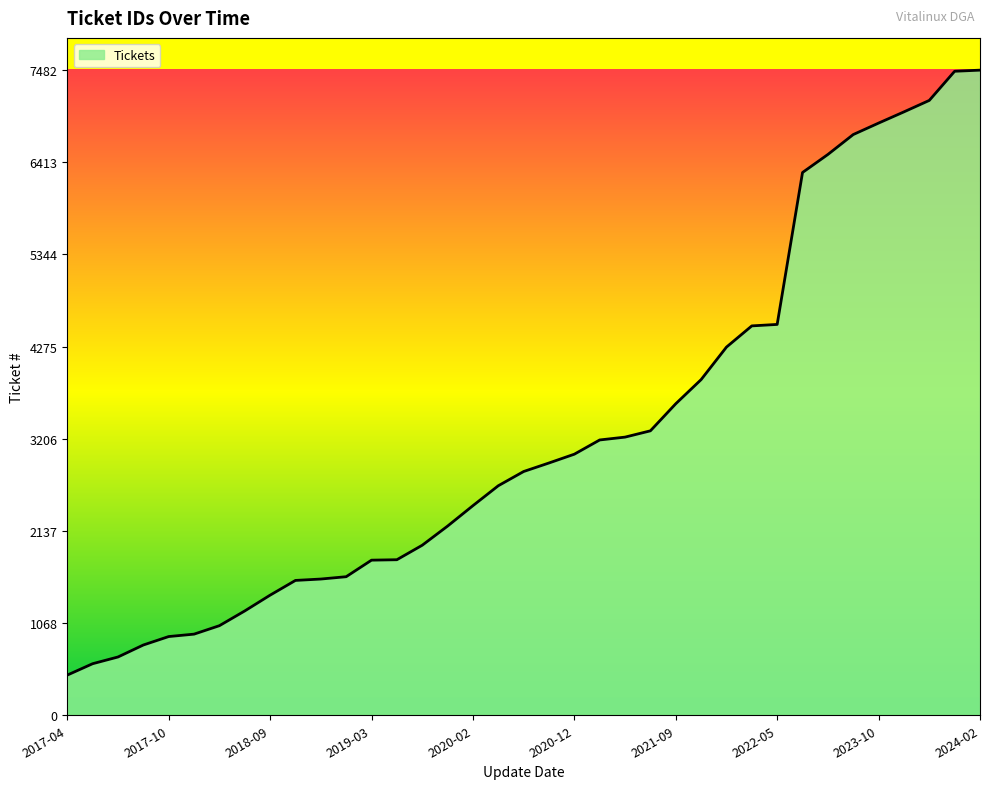

What is the sum of all values?

120470